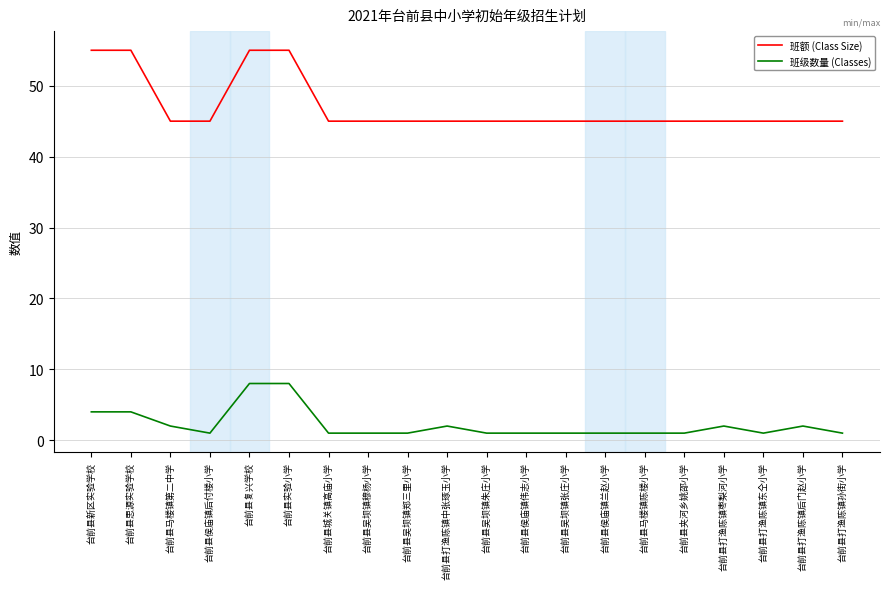

What is the smallest value displayed?

1